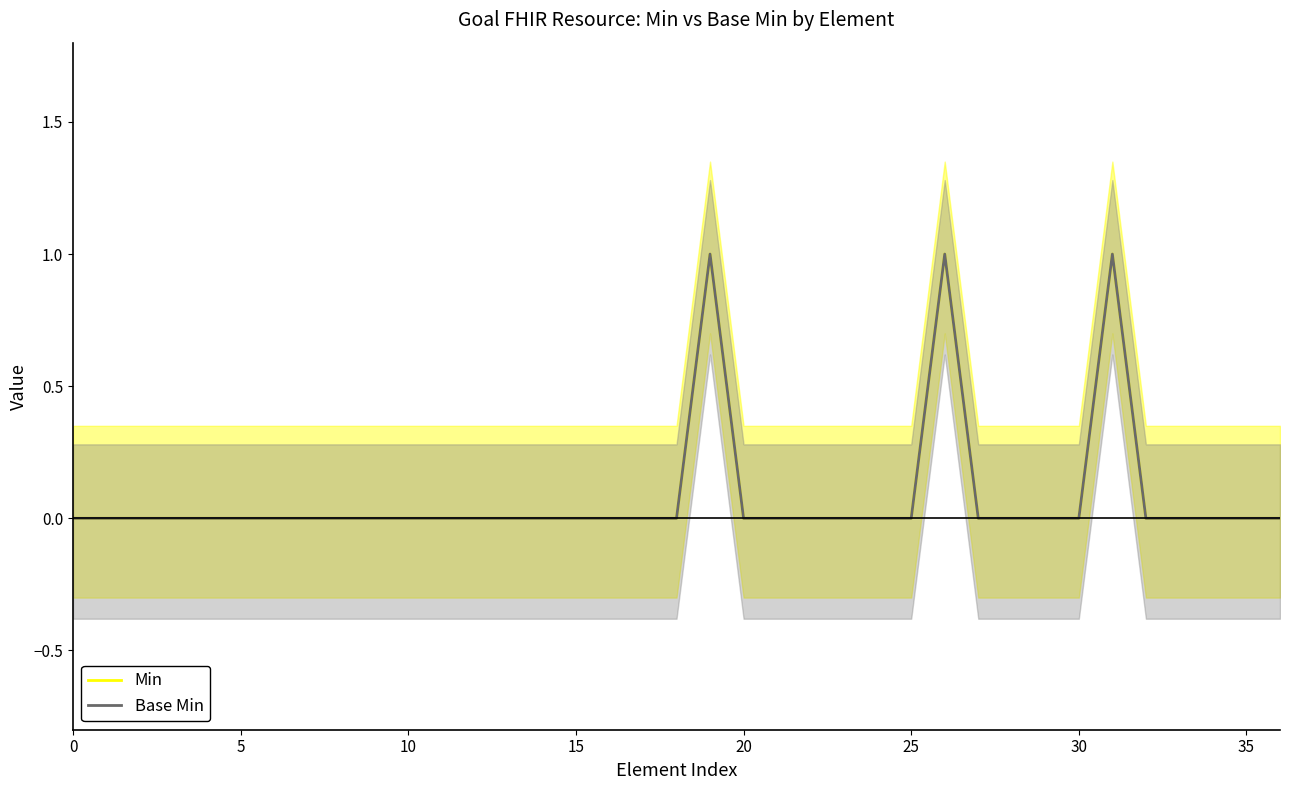

True or false: Min and Base Min cross at least once.

False